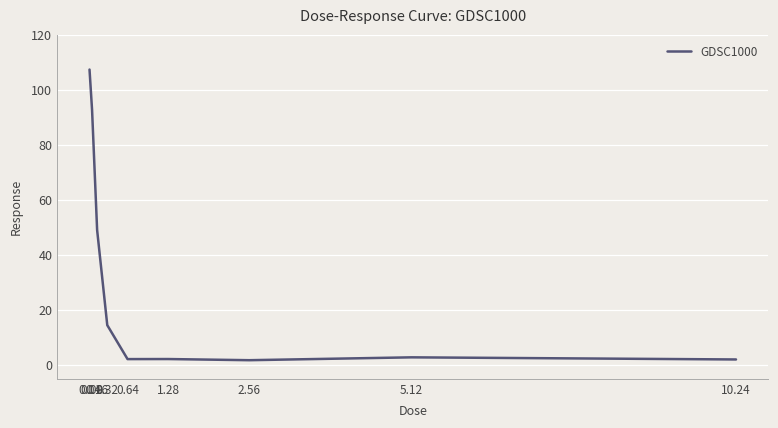

What is the sum of all values?

274.4